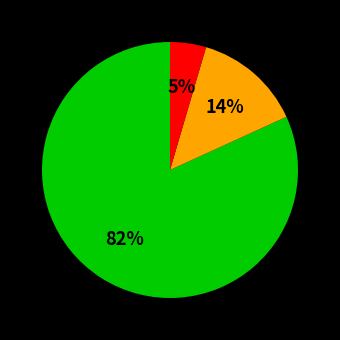

To the nearest percent, what is the average slice percentage?

33%